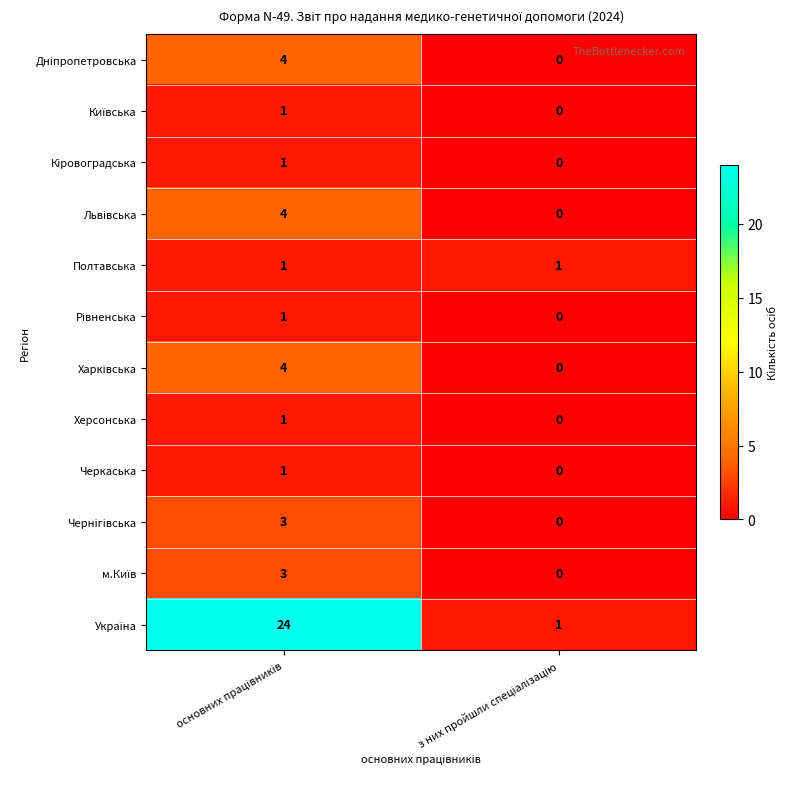

Count the number of data series in this chart.

12